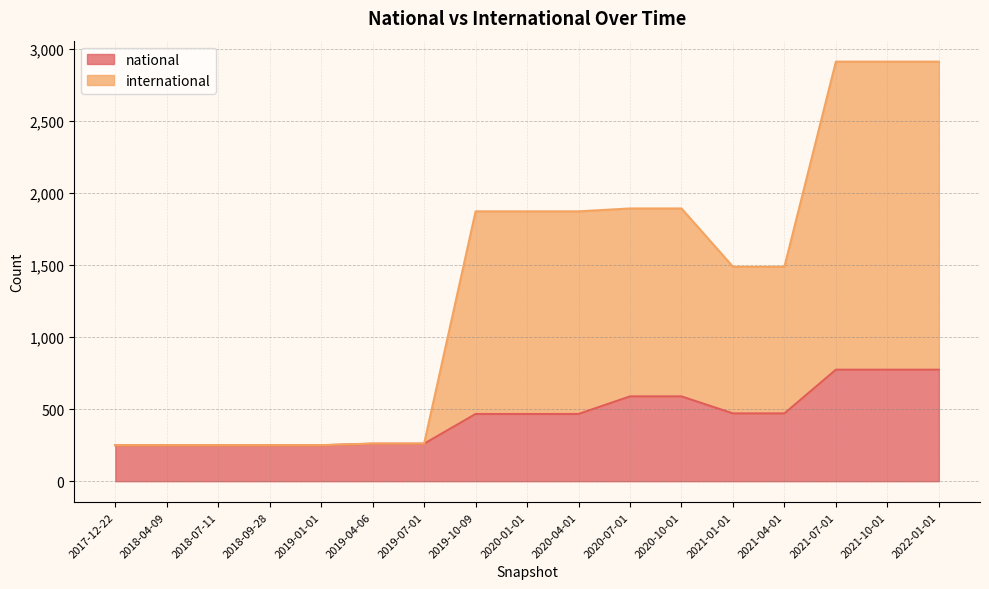

At which label is national closest to 511?

2021-01-01